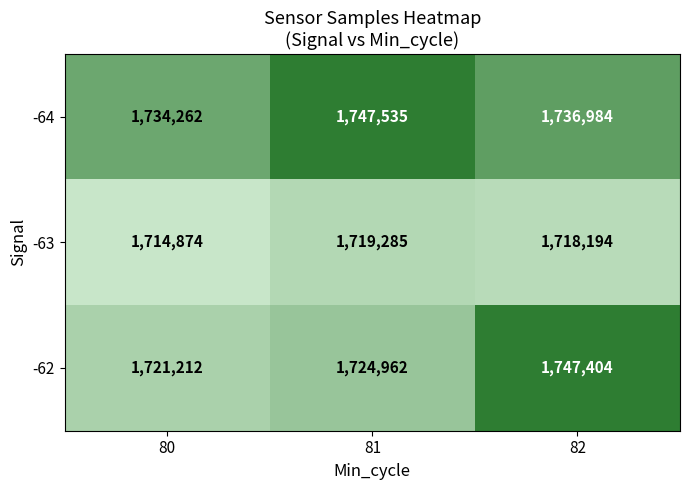

The value of -62 at 80 is 1721212. True or false?

True